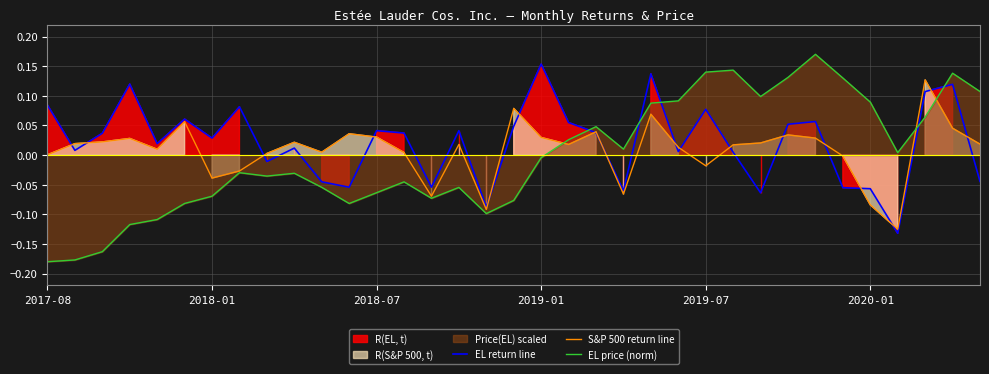

How many lines are shown in the chart?

3